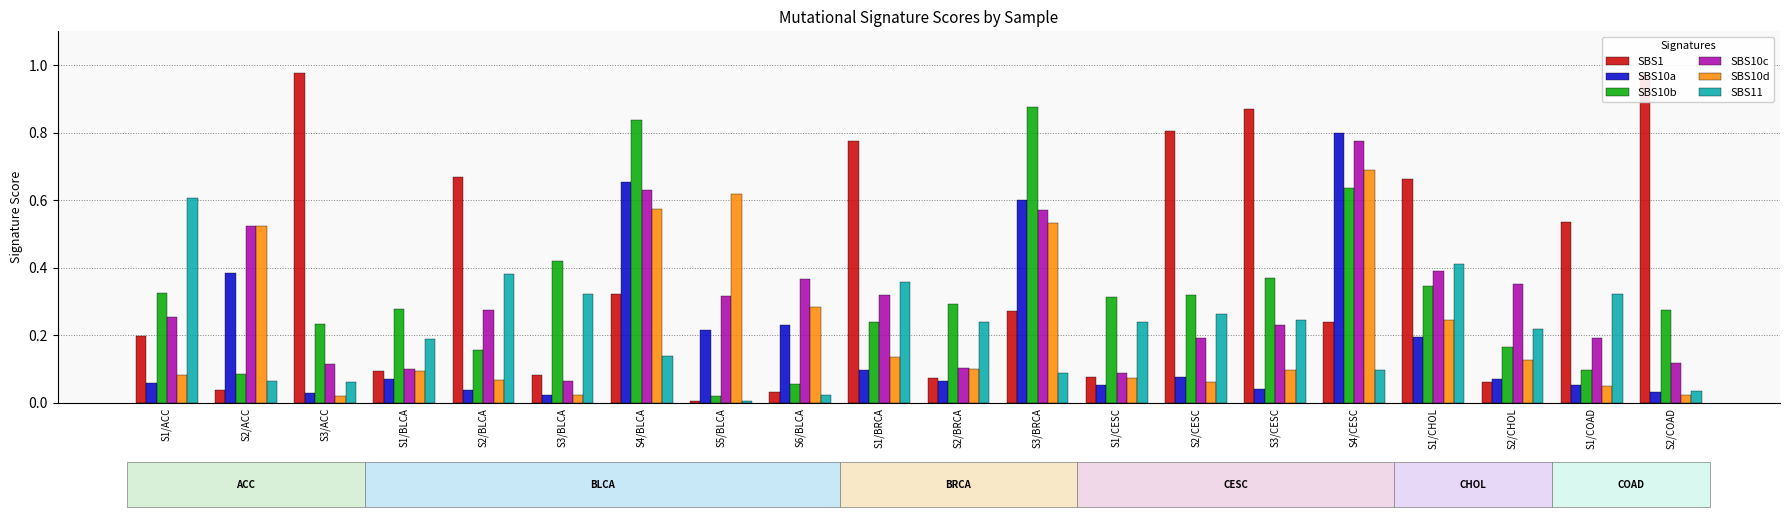

Is it true that SBS11 equals 0.1 at S2/BLCA?

False